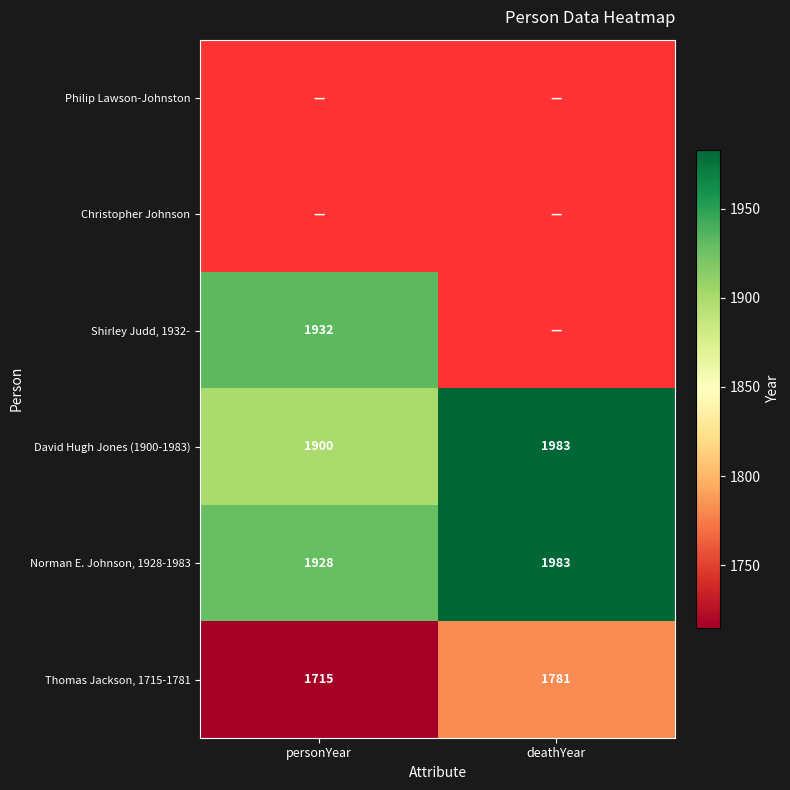

Is it true that Thomas Jackson, 1715-1781 equals 2473.4 at personYear?

False